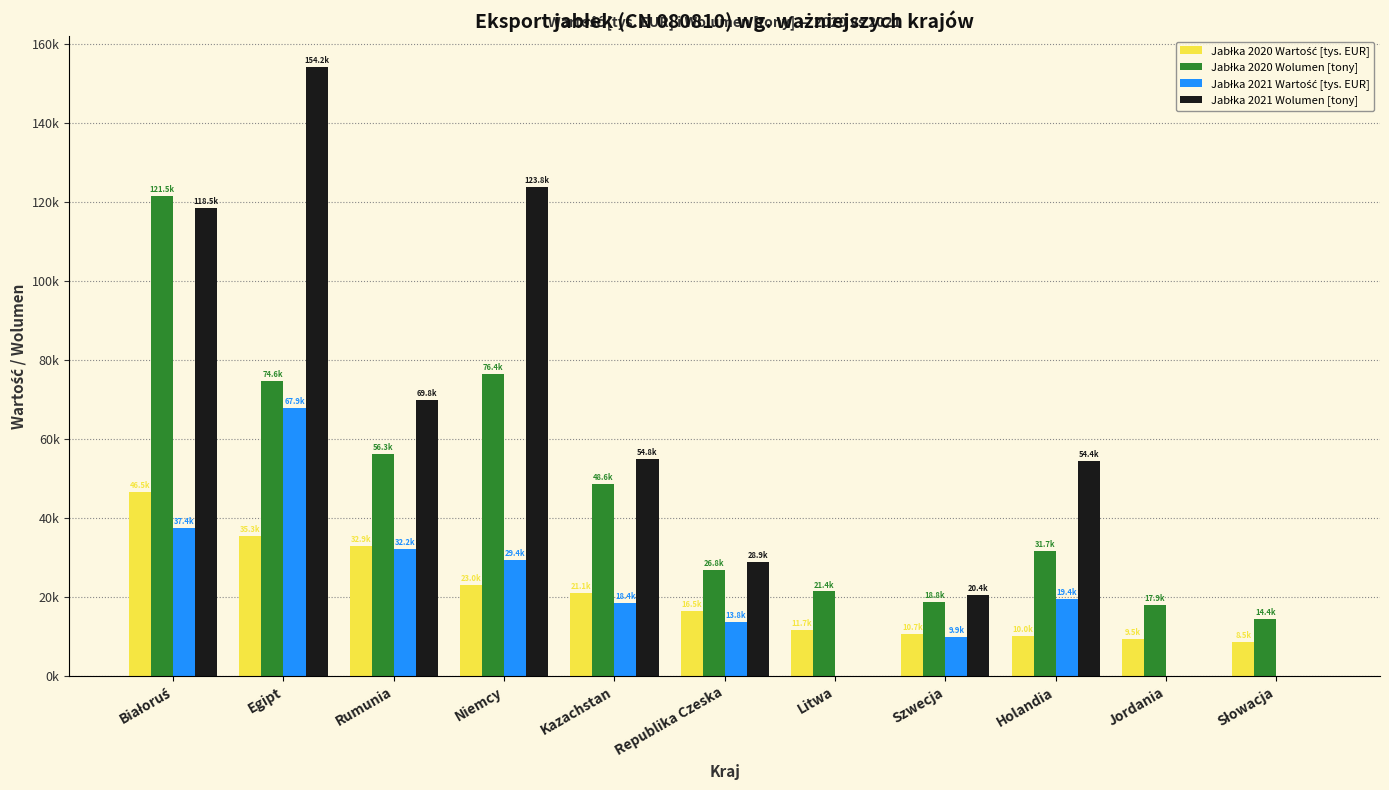

Rank the series by their maximum value, from lowest to highest.

Jabłka 2020 Wartość [tys. EUR], Jabłka 2021 Wartość [tys. EUR], Jabłka 2020 Wolumen [tony], Jabłka 2021 Wolumen [tony]